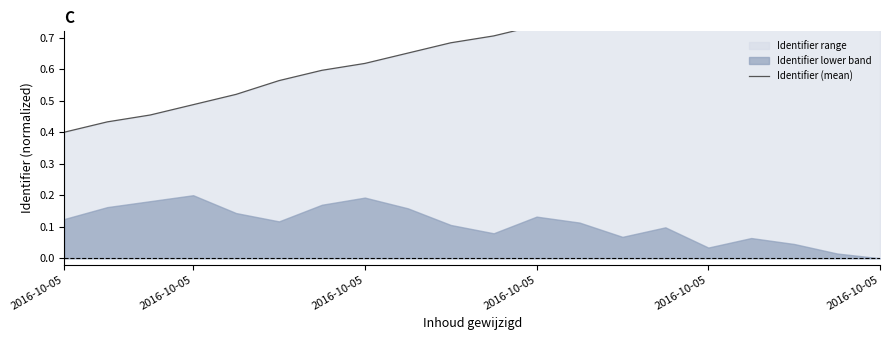

What is the greatest value displayed?

1.0